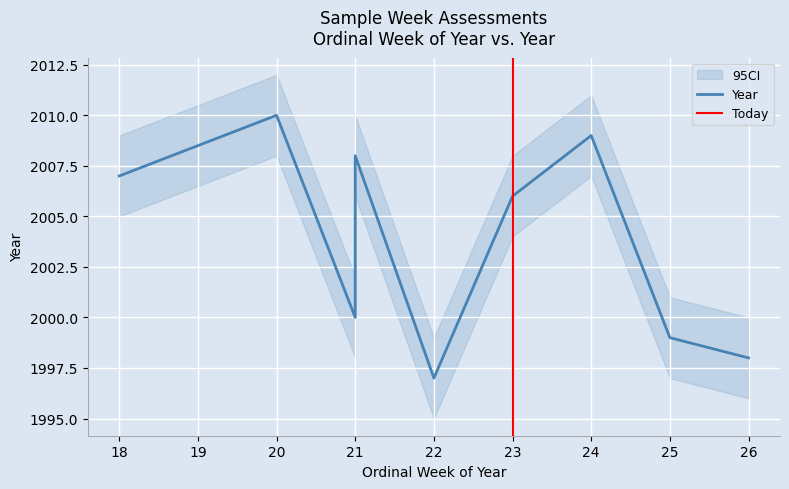

Which series has the largest total across all categories?

Year